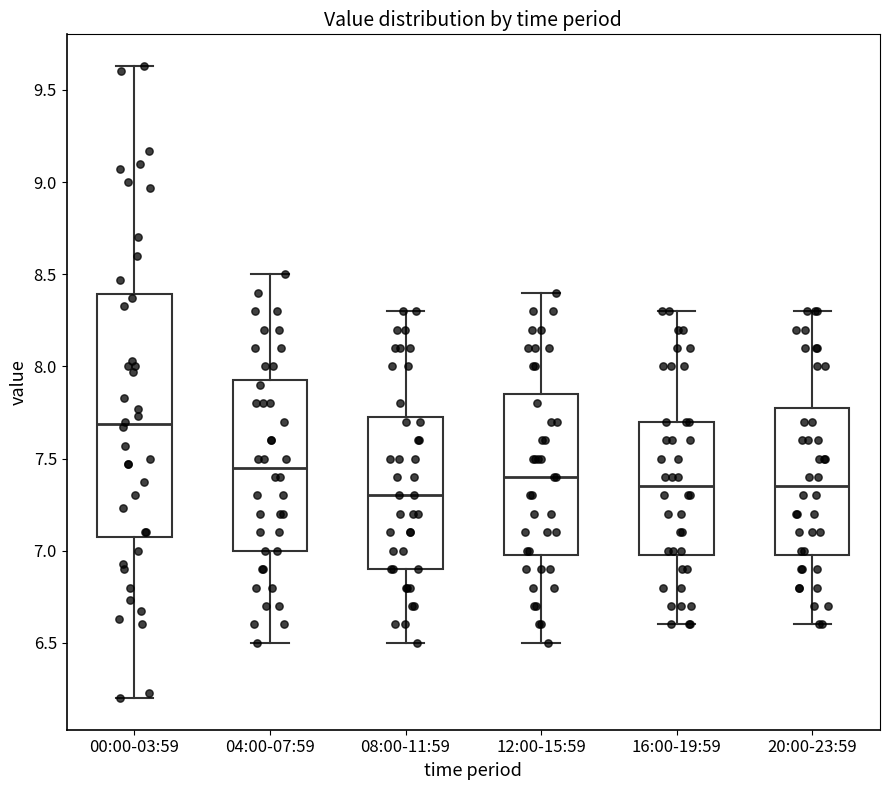

Reading left to right, transcribe this box plot: for each box, give where its median line is, the range the box spans, and where its two whiskers end, as read against the y-axis. The values are not printed on the chart, so give them approximately, as read against the axis.

00:00-03:59: median 7.70, box 7.10 to 8.40, whiskers 6.20 to 9.65
04:00-07:59: median 7.45, box 7.00 to 7.95, whiskers 6.50 to 8.50
08:00-11:59: median 7.30, box 6.90 to 7.75, whiskers 6.50 to 8.30
12:00-15:59: median 7.40, box 7.00 to 7.85, whiskers 6.50 to 8.40
16:00-19:59: median 7.35, box 7.00 to 7.70, whiskers 6.60 to 8.30
20:00-23:59: median 7.35, box 7.00 to 7.80, whiskers 6.60 to 8.30